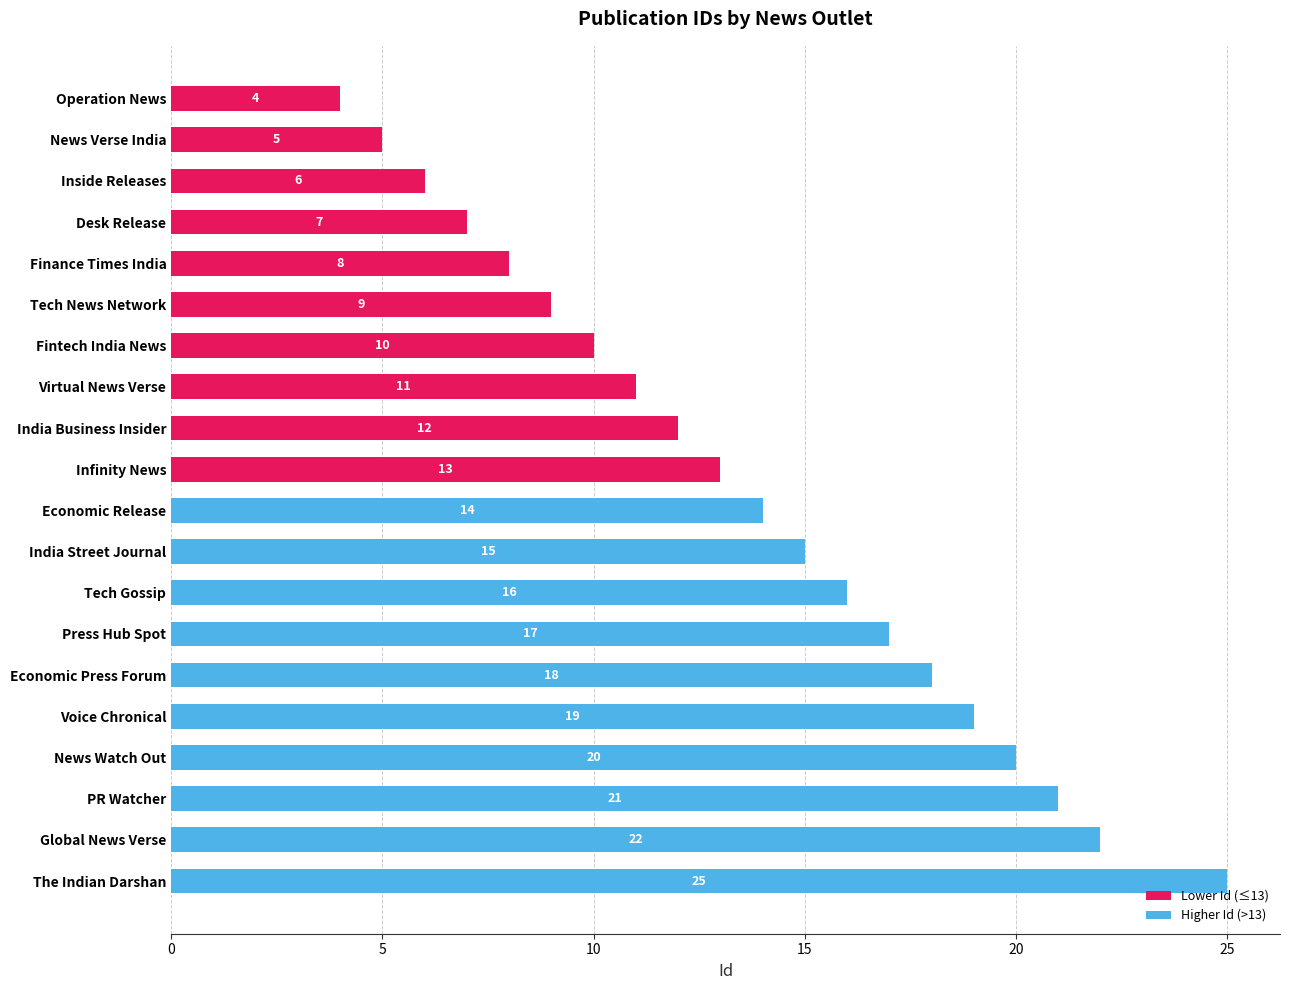

What is the value of the Lower Id (≤13) bar at the 3rd from the left?

6